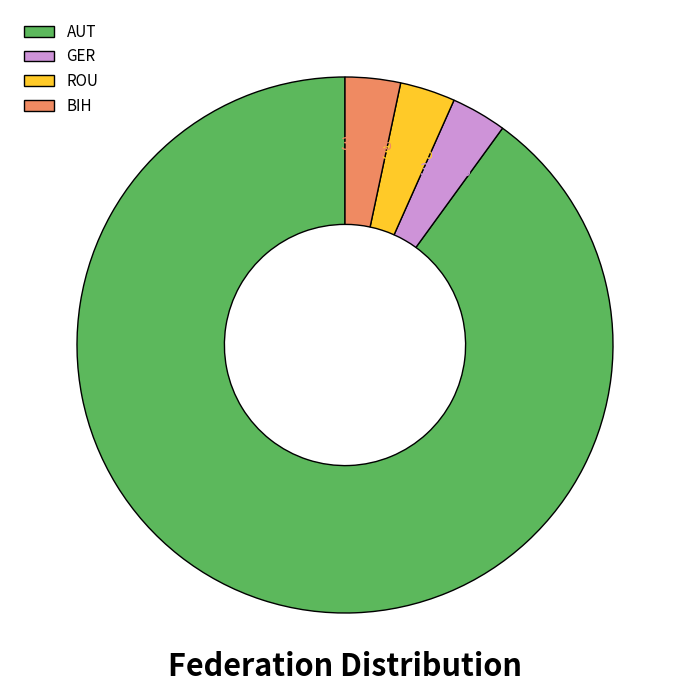

True or false: ROU accounts for 11% of the total.

False